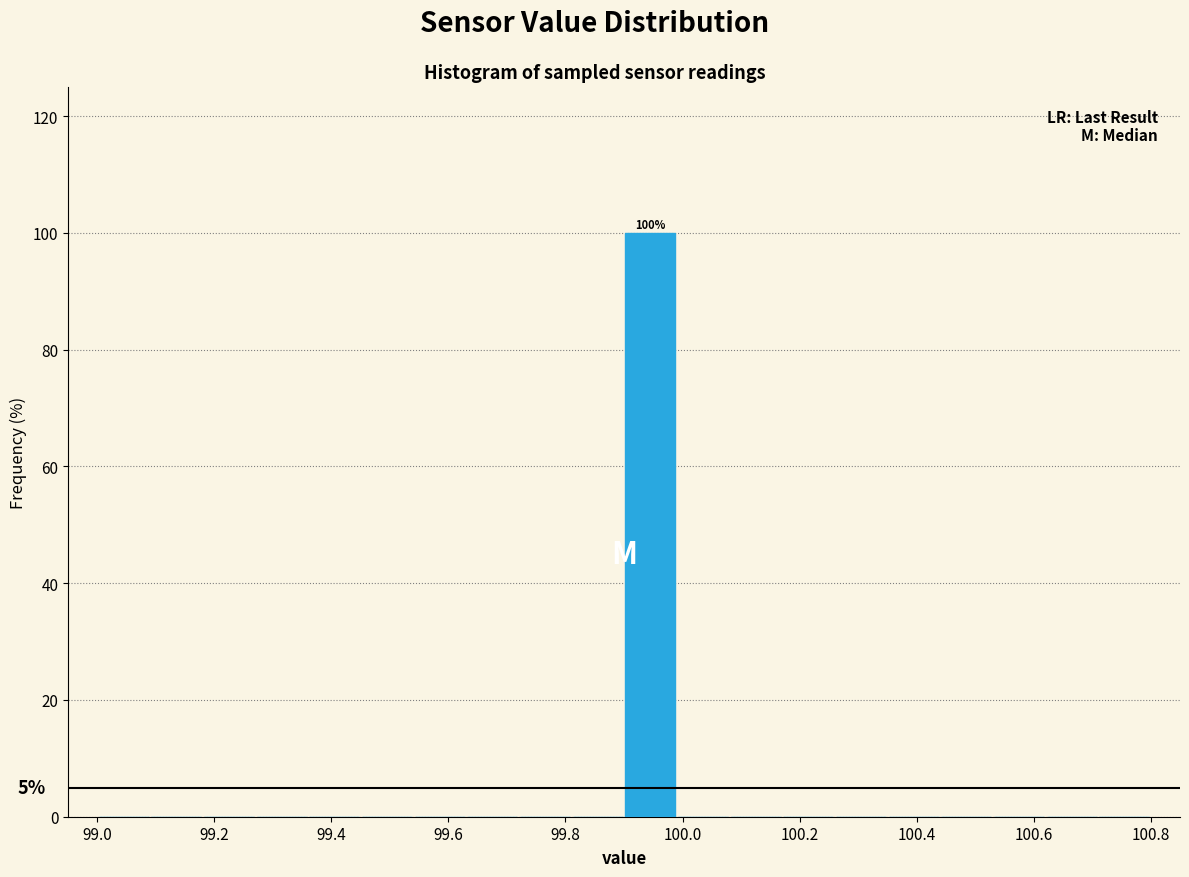

Over which range of the x-axis is the bar tallest?

99.90 to 99.99